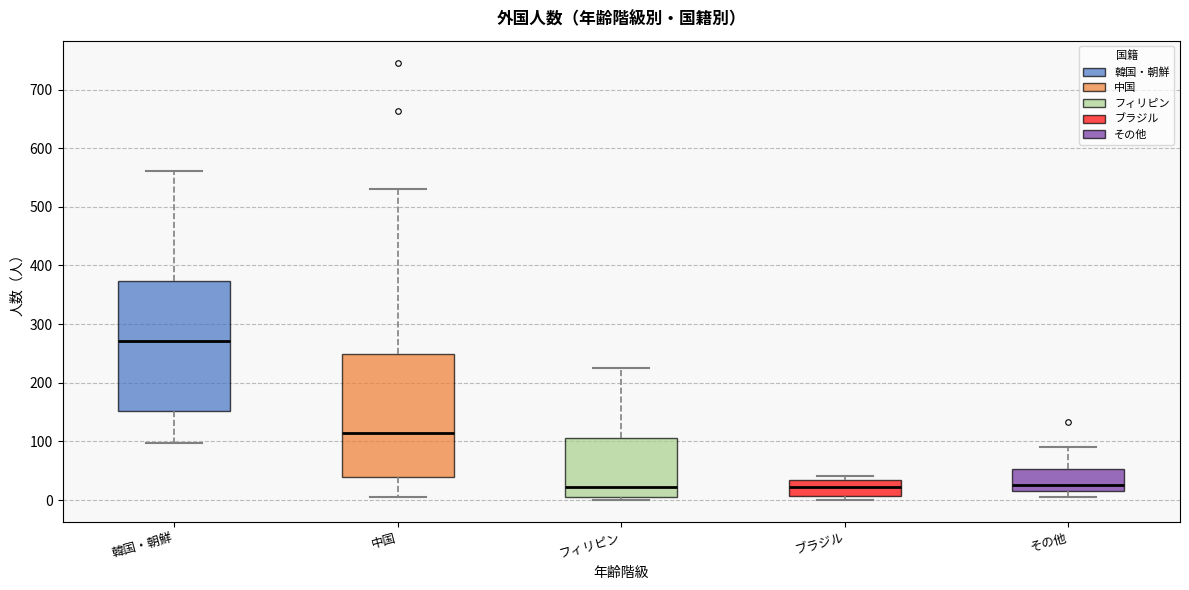

Where is the lower edge of the box for 中国 on the y-axis? The values are not printed on the chart, so give them approximately, as read against the axis.

40